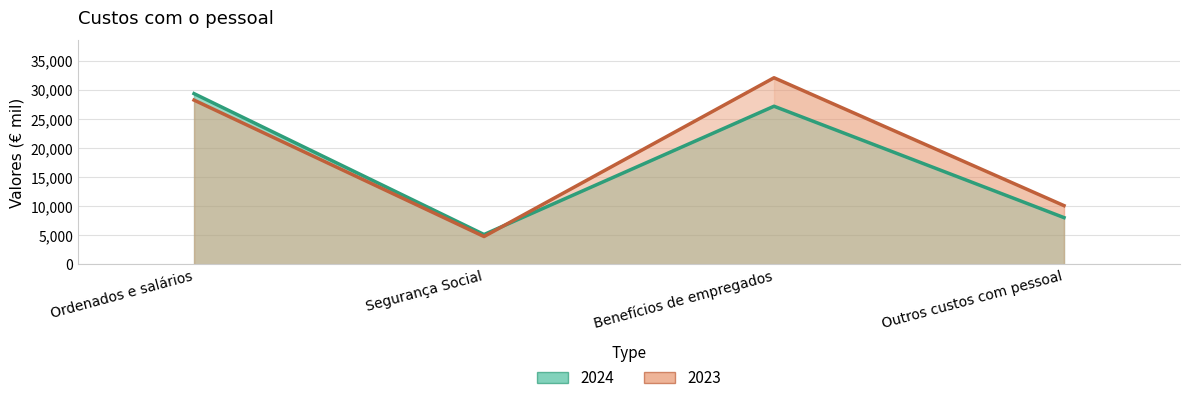

What is the label of the 2nd point from the right?

Benefícios de empregados